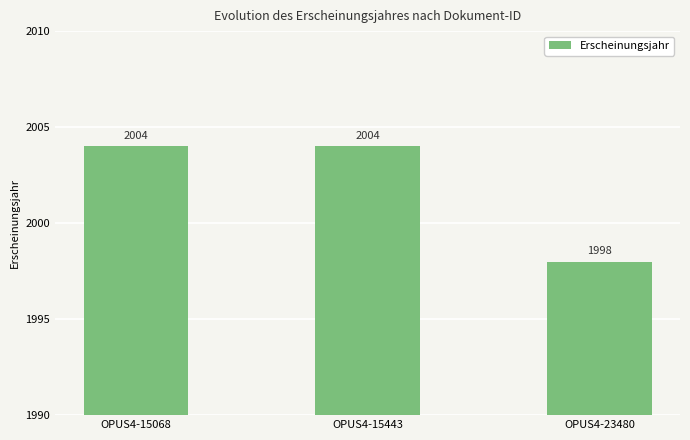

Approximately how many times larger is the value at OPUS4-23480 compared to OPUS4-15443?

1.0